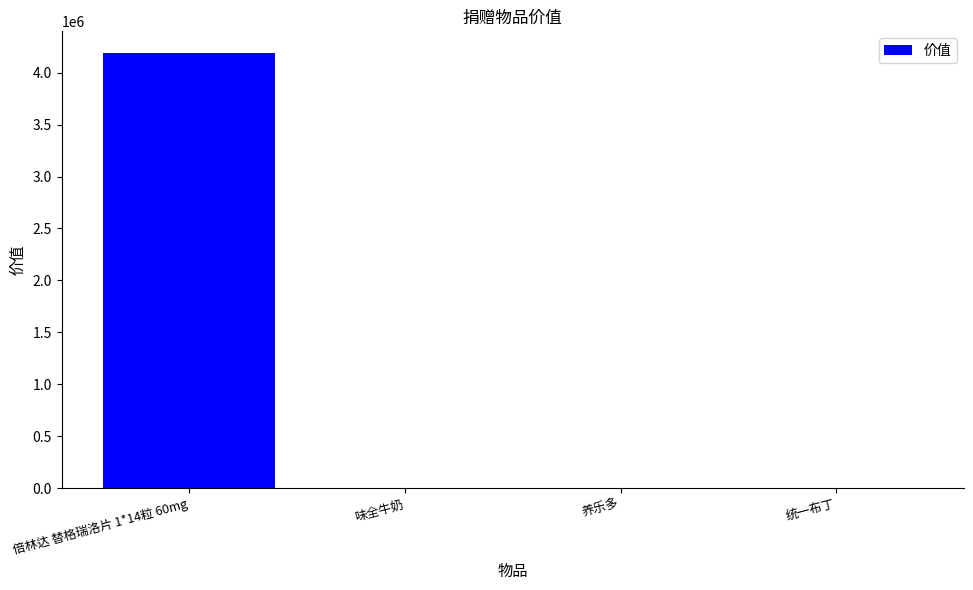

What is the sum of all values?

4191266.6